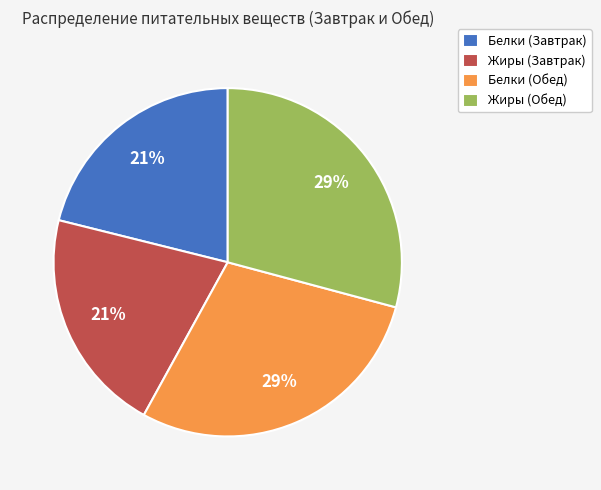

Which has a higher value, Белки (Завтрак) or Жиры (Обед)?

Жиры (Обед)